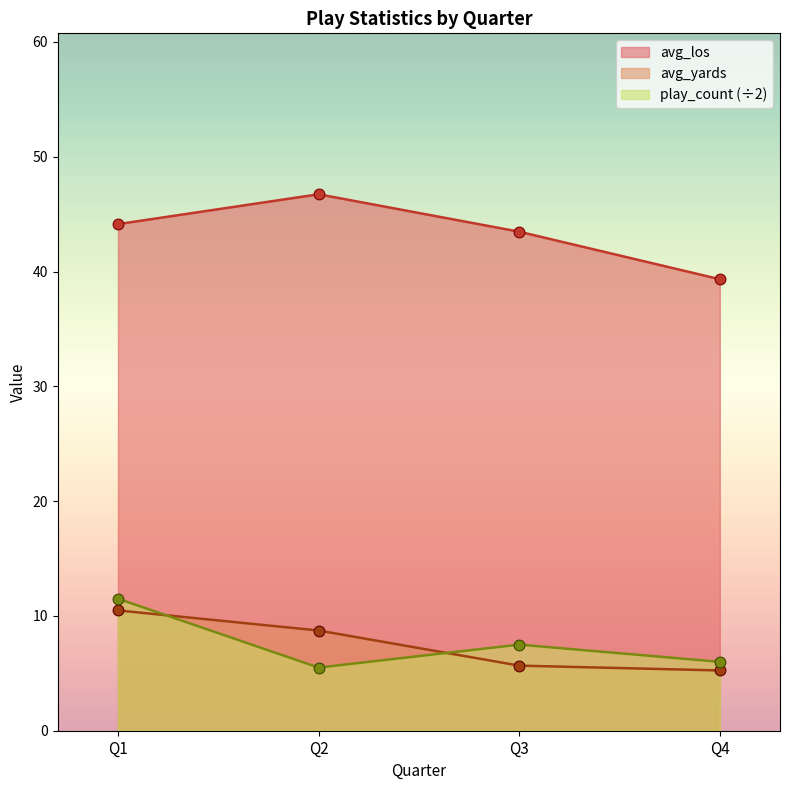

Which series reaches the minimum Y coordinate?

avg_yards